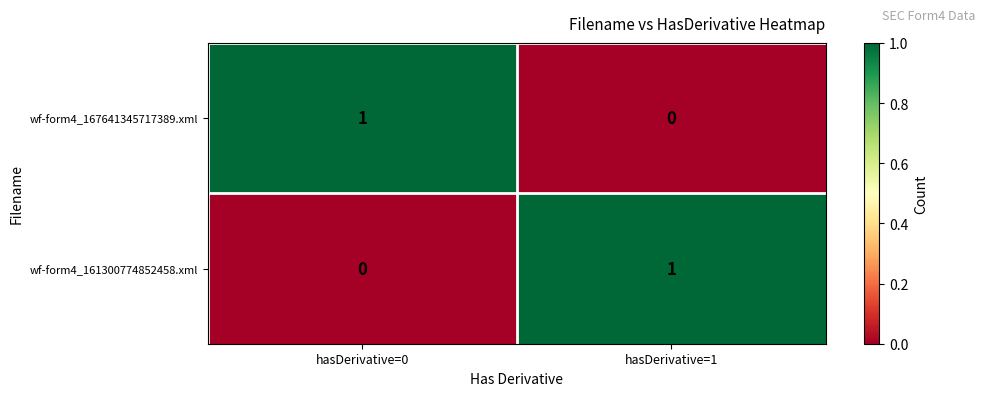

True or false: wf-form4_167641345717389.xml has a value of 1 at hasDerivative=0.

True